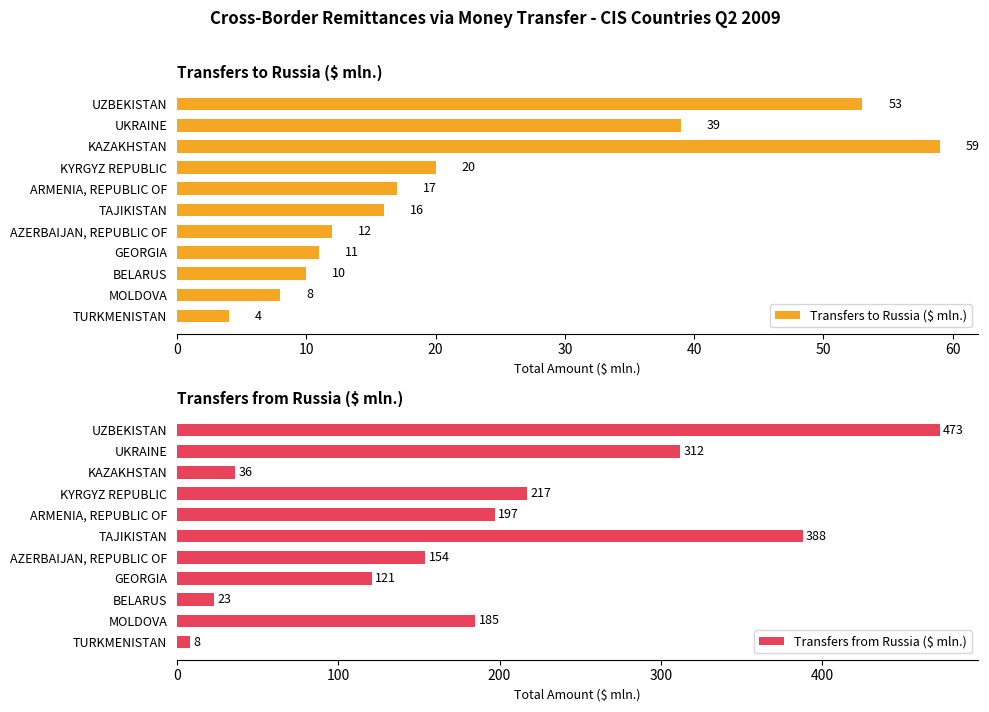

Which series has the largest range (max minus min)?

Transfers from Russia ($ mln.)